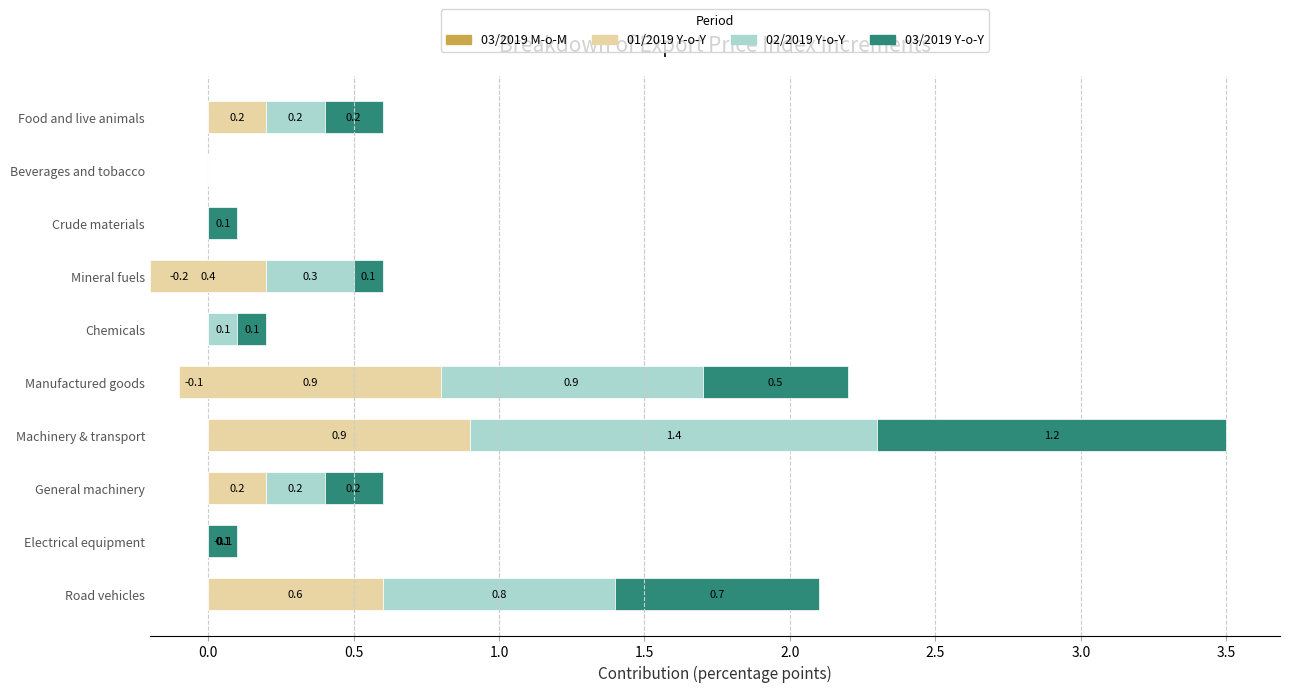

What are all the series names shown in the legend?

03/2019 M-o-M, 01/2019 Y-o-Y, 02/2019 Y-o-Y, 03/2019 Y-o-Y